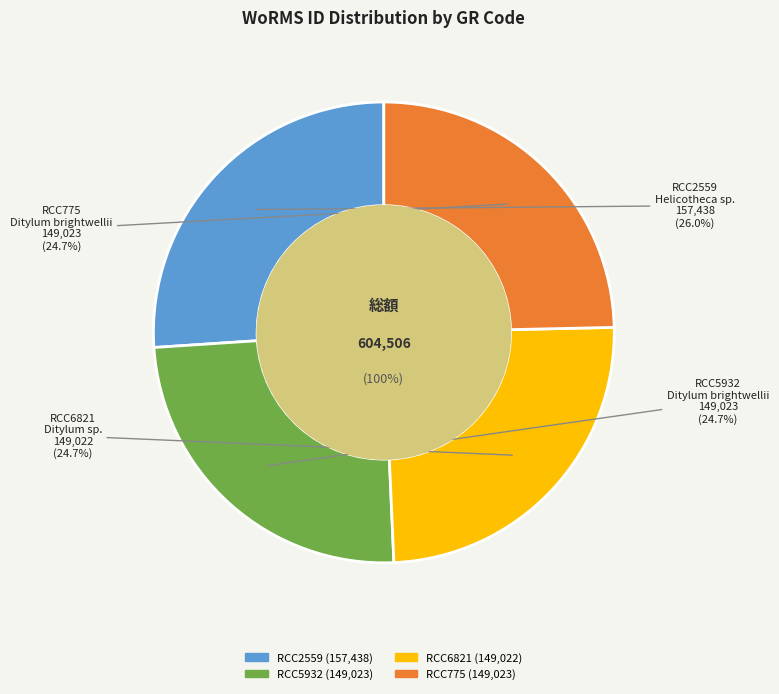

Which category has the smallest portion of the pie?

RCC6821